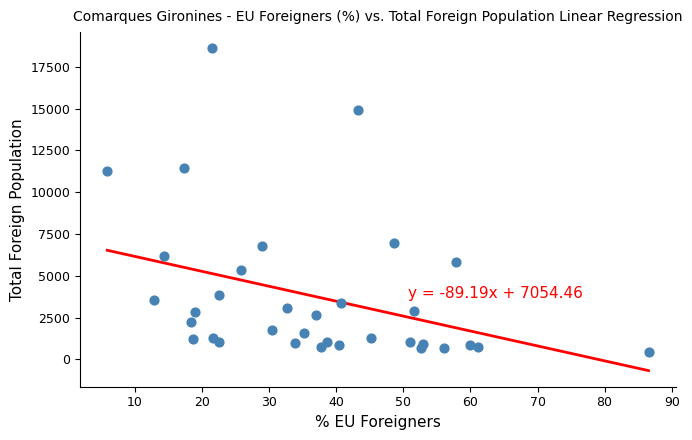

What is the range of Y values (max minus min)?

18142